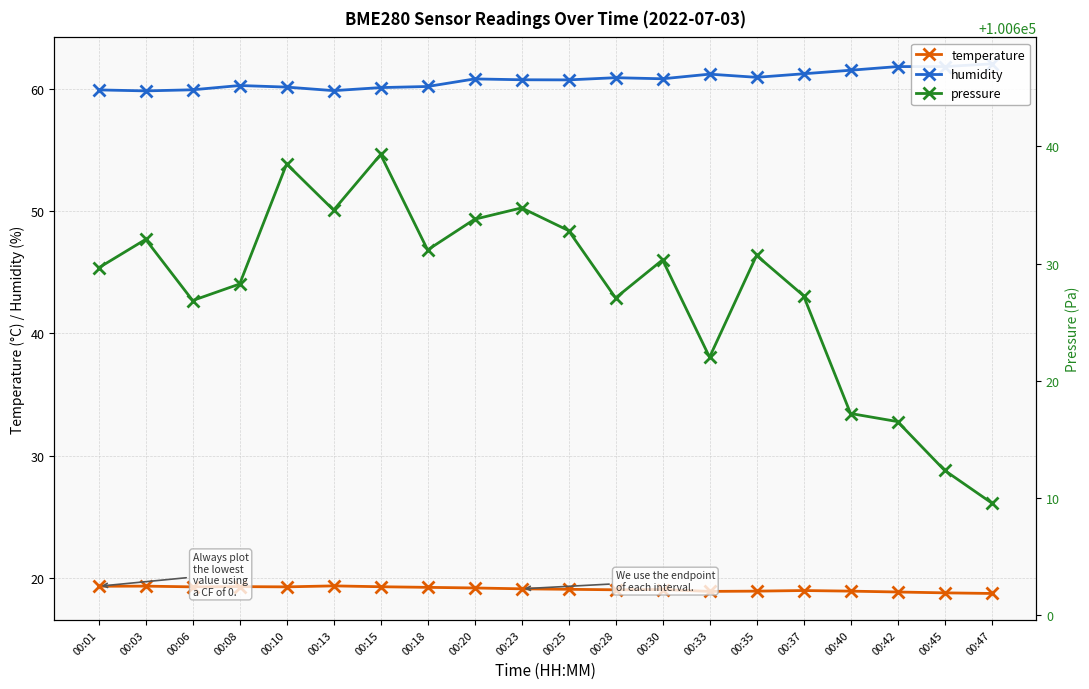

Where is the first local maximum for temperature?

00:03